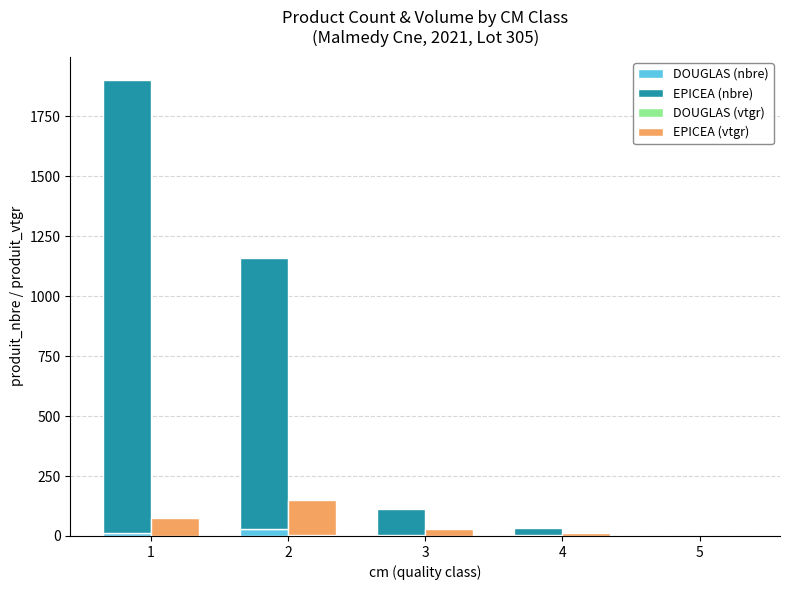

Which category has the highest value in the DOUGLAS (vtgr) series?

2